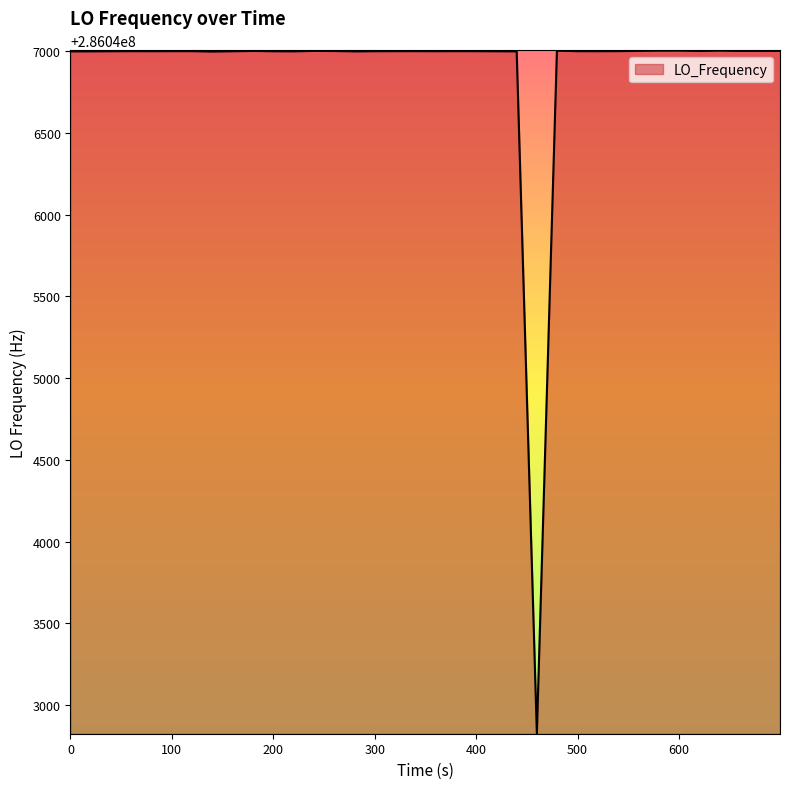

What is the smallest value displayed?

286042828.0